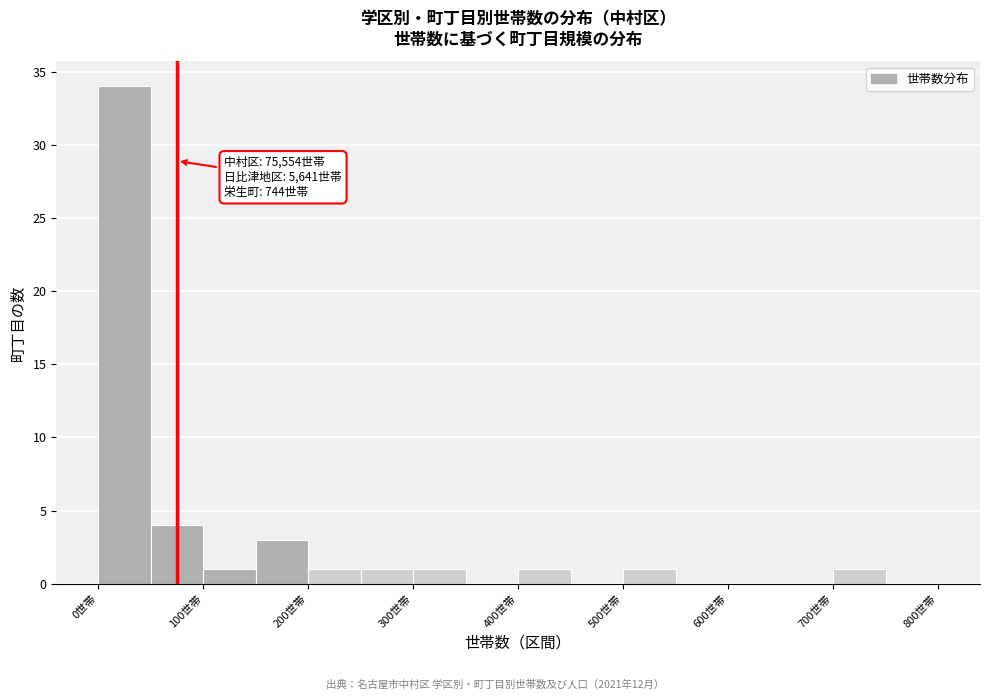

Over which range of the x-axis is the bar tallest?

0 to 50